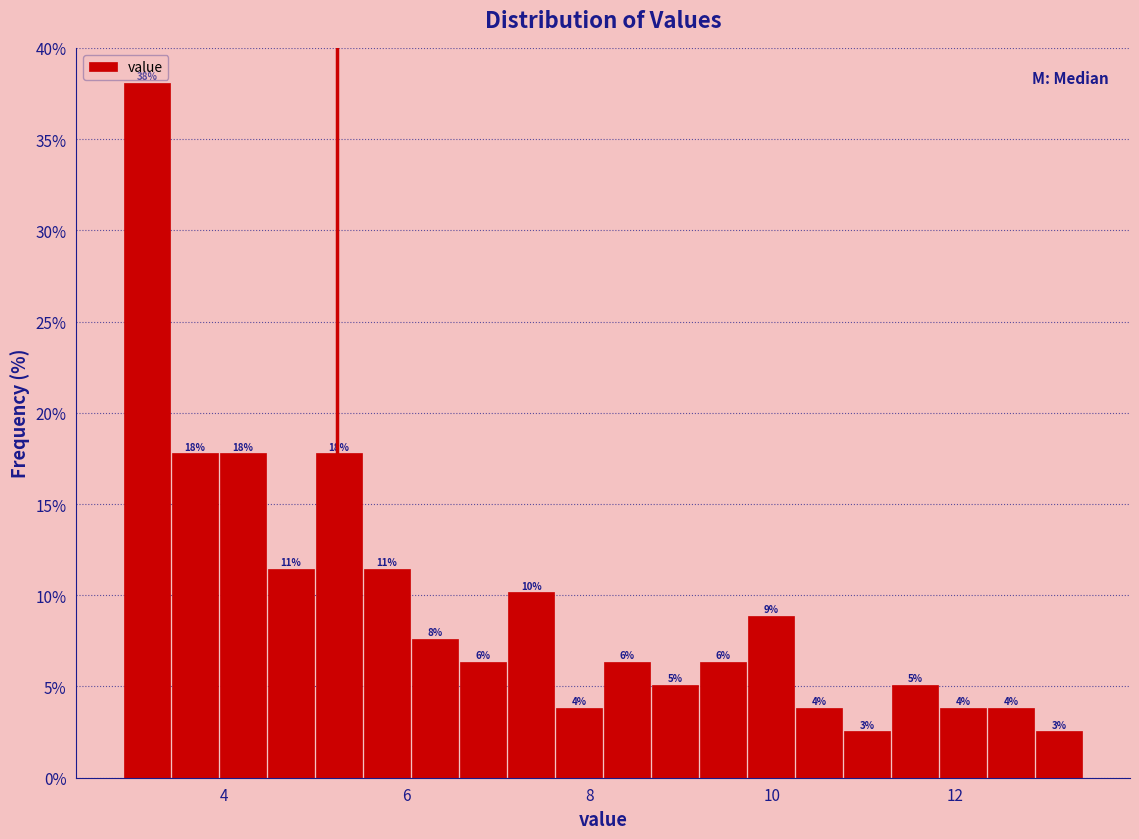

Around what value on the x-axis is the tallest bar? Give the approximate position of its centre, as read against the axis.

3.2